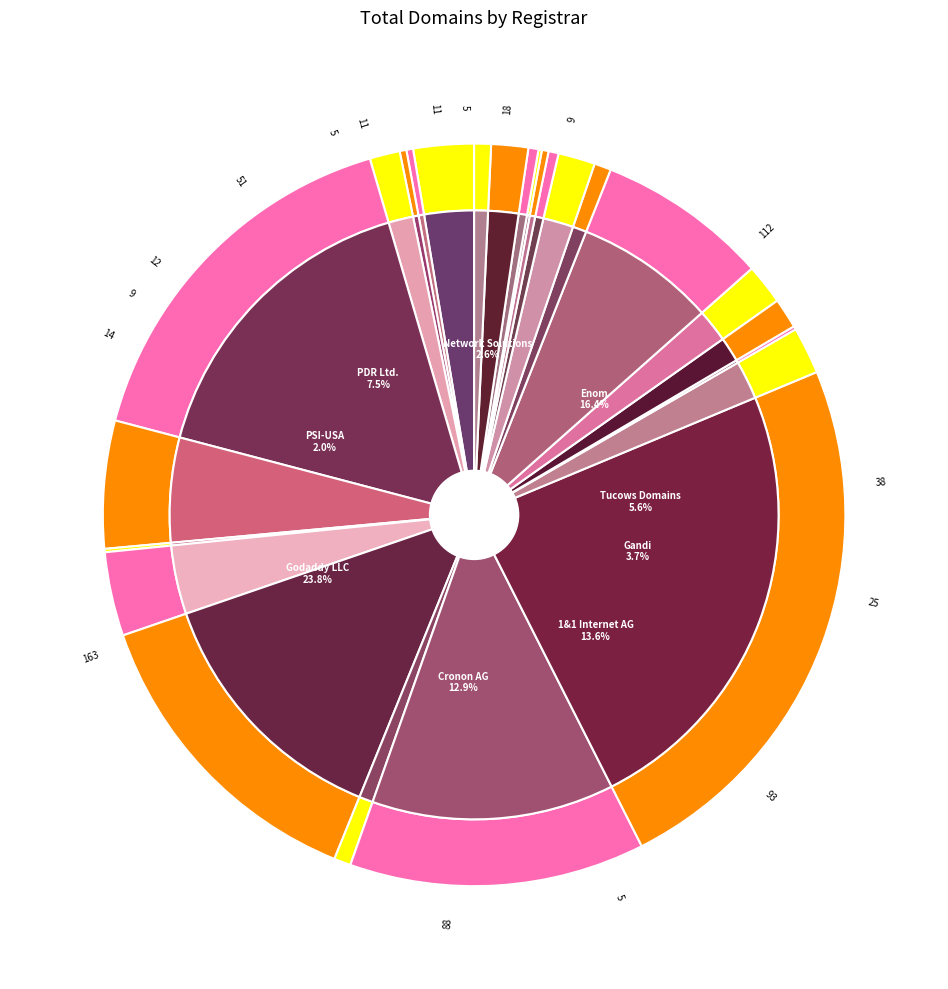

To the nearest percent, what is the combined percentage of Nom-IQ Limited and PSI-USA, DOMAINROBOT?

4%